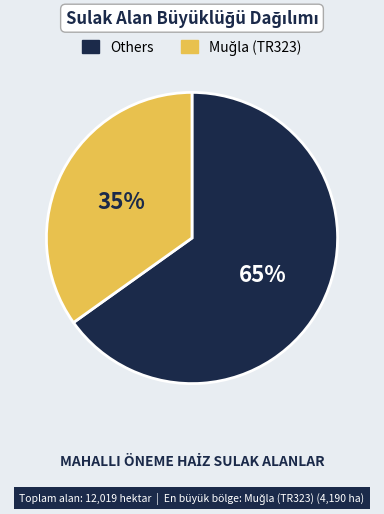

To the nearest percent, what is the average slice percentage?

50%